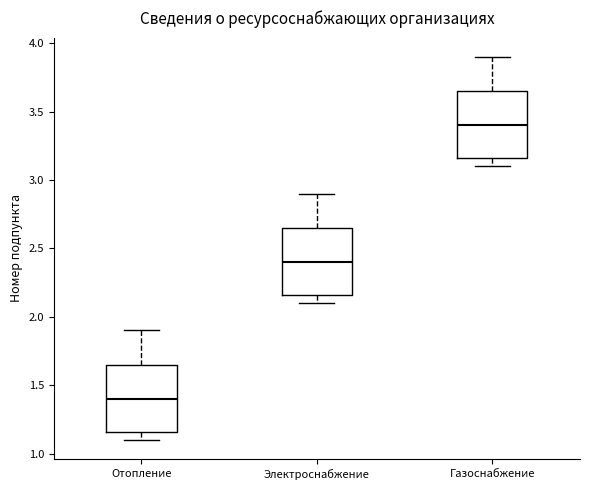

Reading left to right, read every box against the y-axis: the position of its median line, the range the box covers, and the ends of its whiskers. The values are not printed on the chart, so give them approximately, as read against the axis.

Отопление: median 1.40, box 1.15 to 1.65, whiskers 1.10 to 1.90
Электроснабжение: median 2.40, box 2.15 to 2.65, whiskers 2.10 to 2.90
Газоснабжение: median 3.40, box 3.15 to 3.65, whiskers 3.10 to 3.90